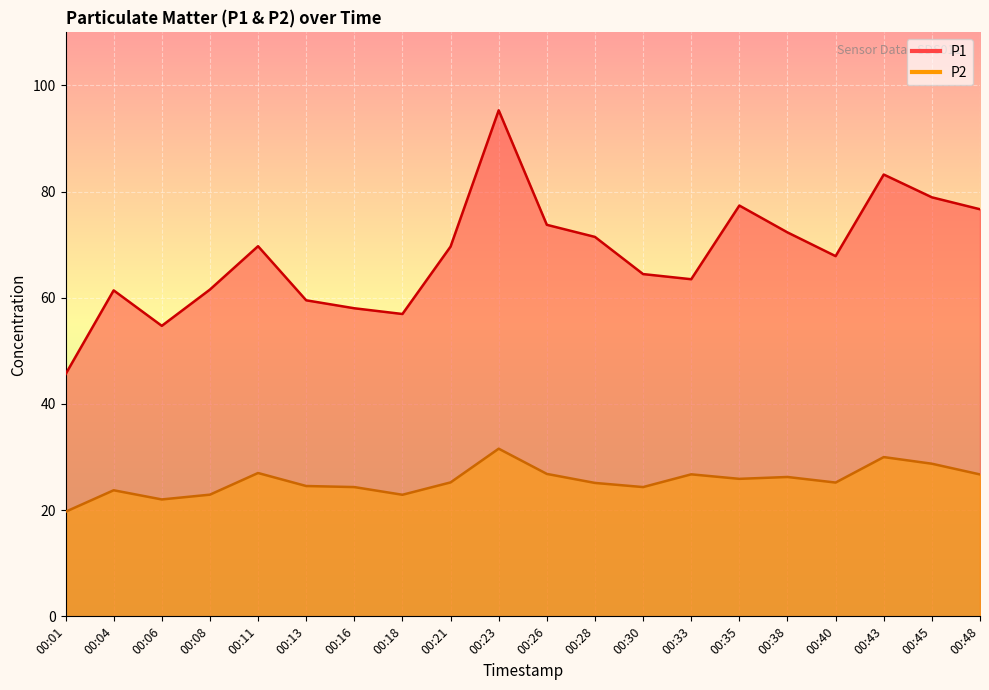

What is the minimum value for P2?

19.7